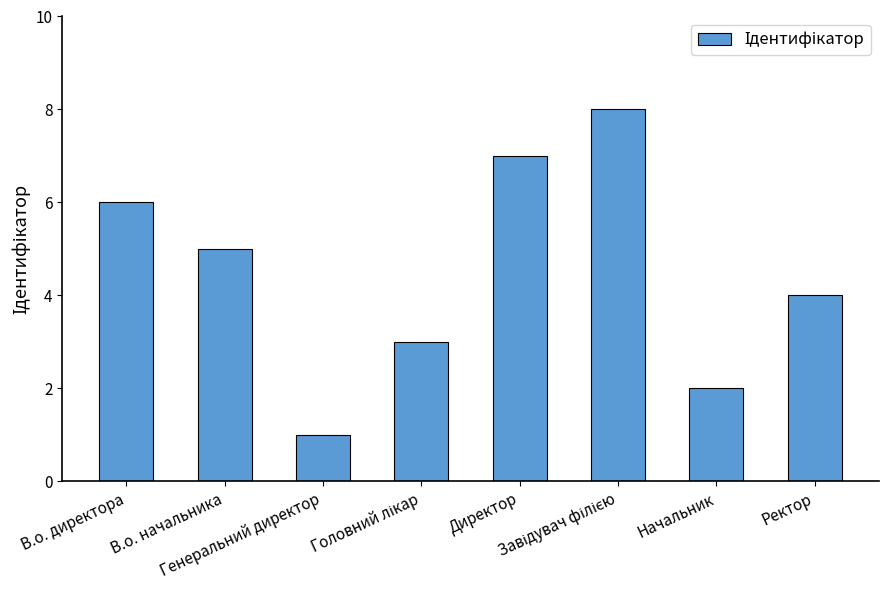

What is the greatest value displayed?

8